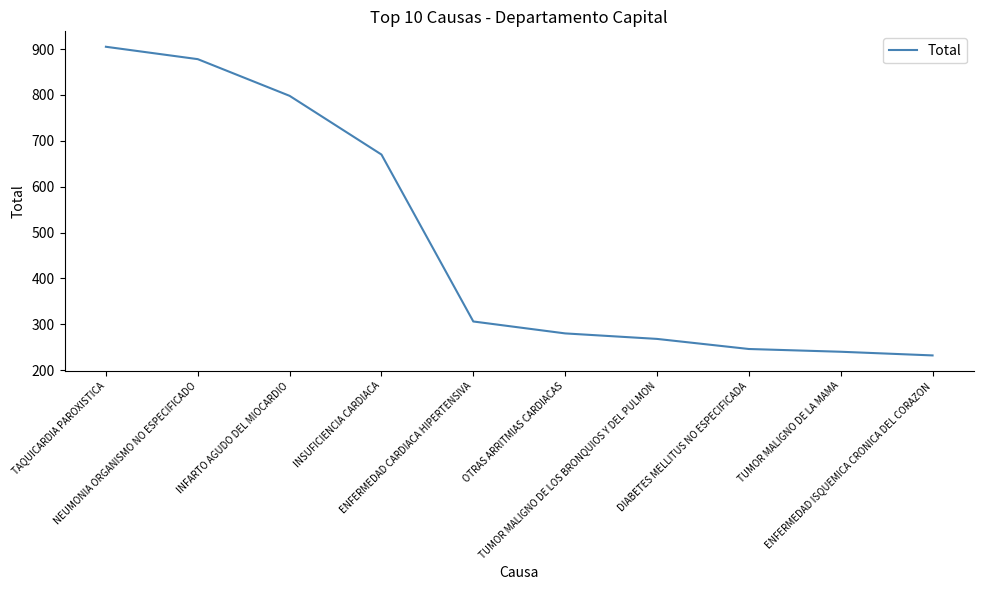

What is the maximum value shown in the chart?

905